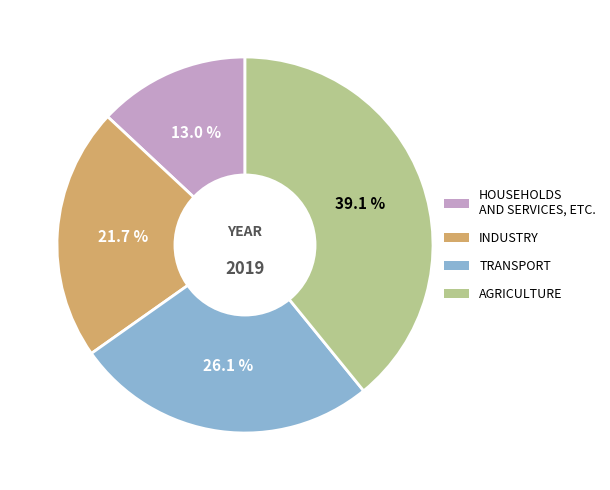

Rank the categories by value from highest to lowest.

AGRICULTURE, TRANSPORT, INDUSTRY, HOUSEHOLDS AND SERVICES, ETC.